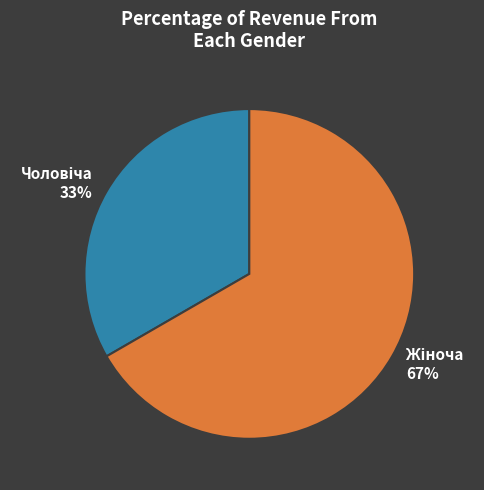

Is there any slice that represents more than half of the pie?

Yes